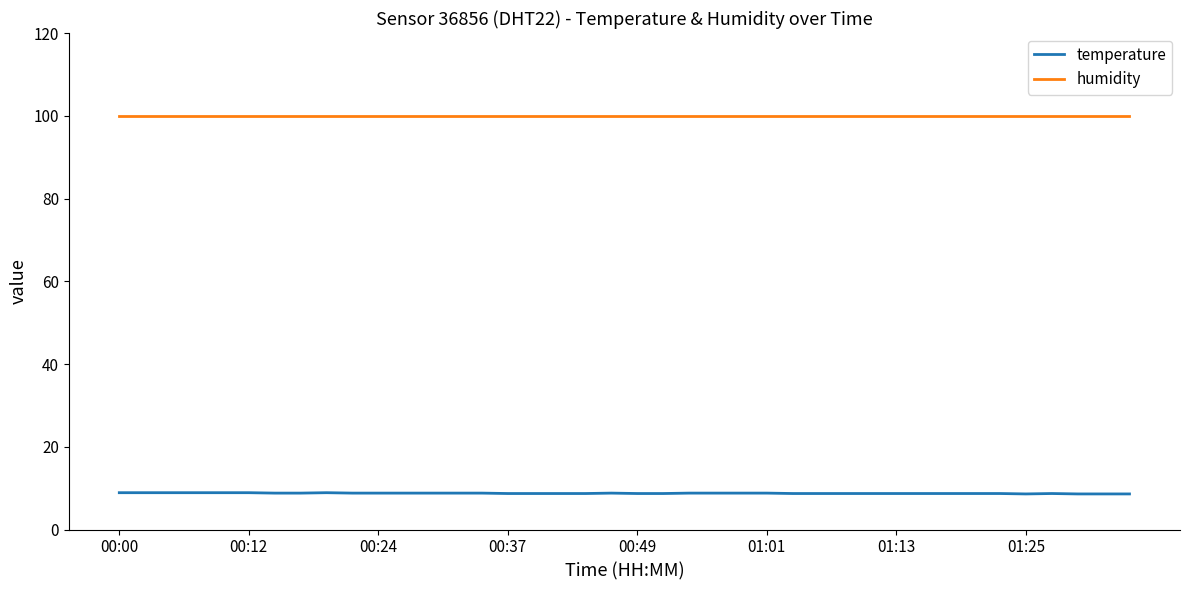

At how many categories does at least one series exceed 32?

40